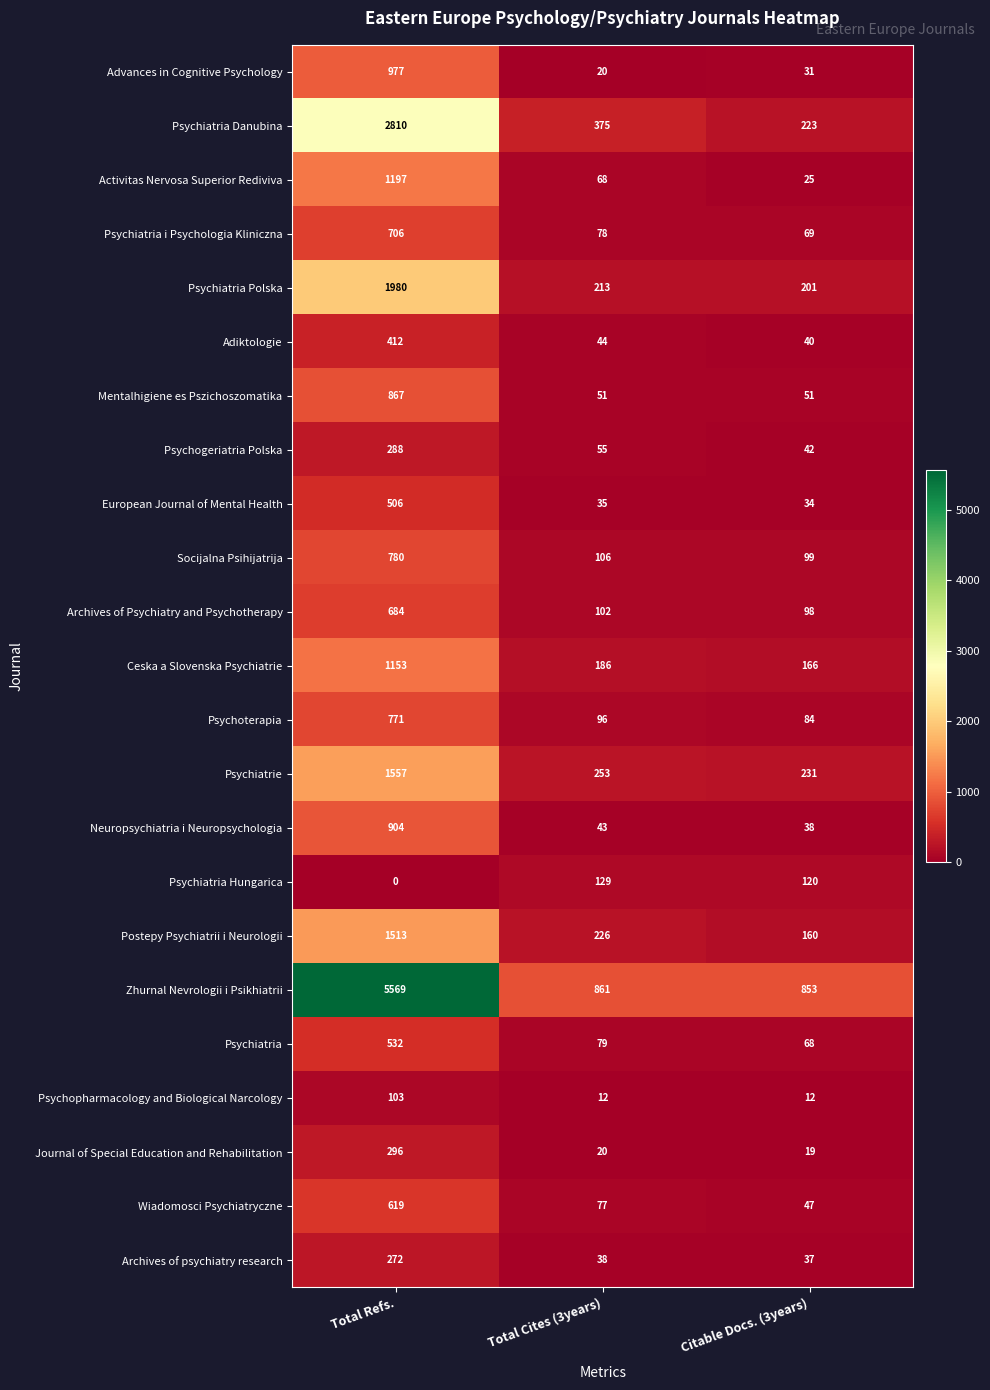

What is the difference between the highest and lowest values at Total Refs.?

5569